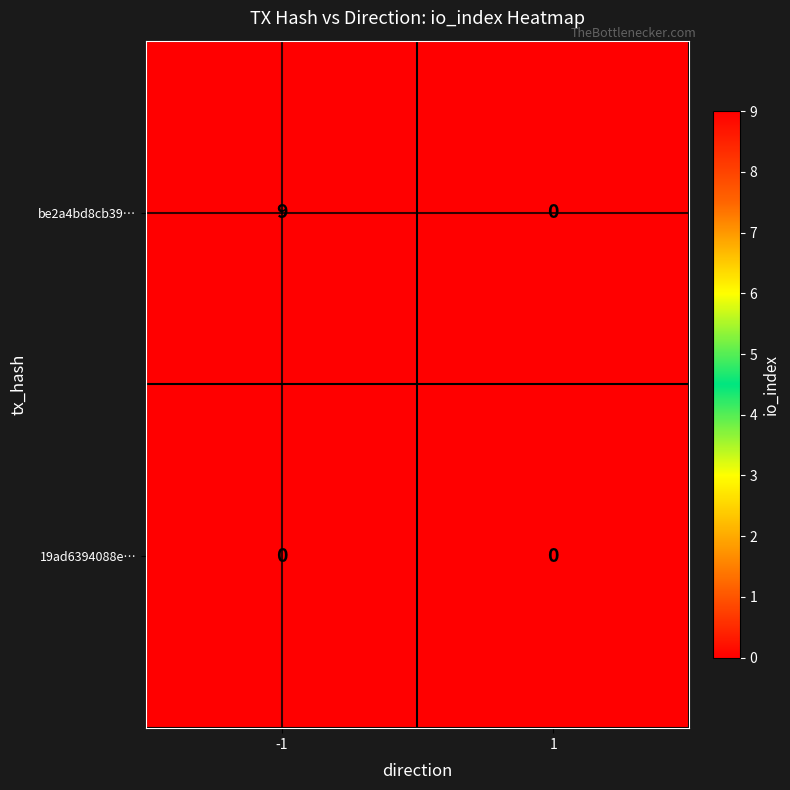

Reading left to right, extract all data points from this chart.

be2a4bd8cb39…: 9	0
19ad6394088e…: 0	0